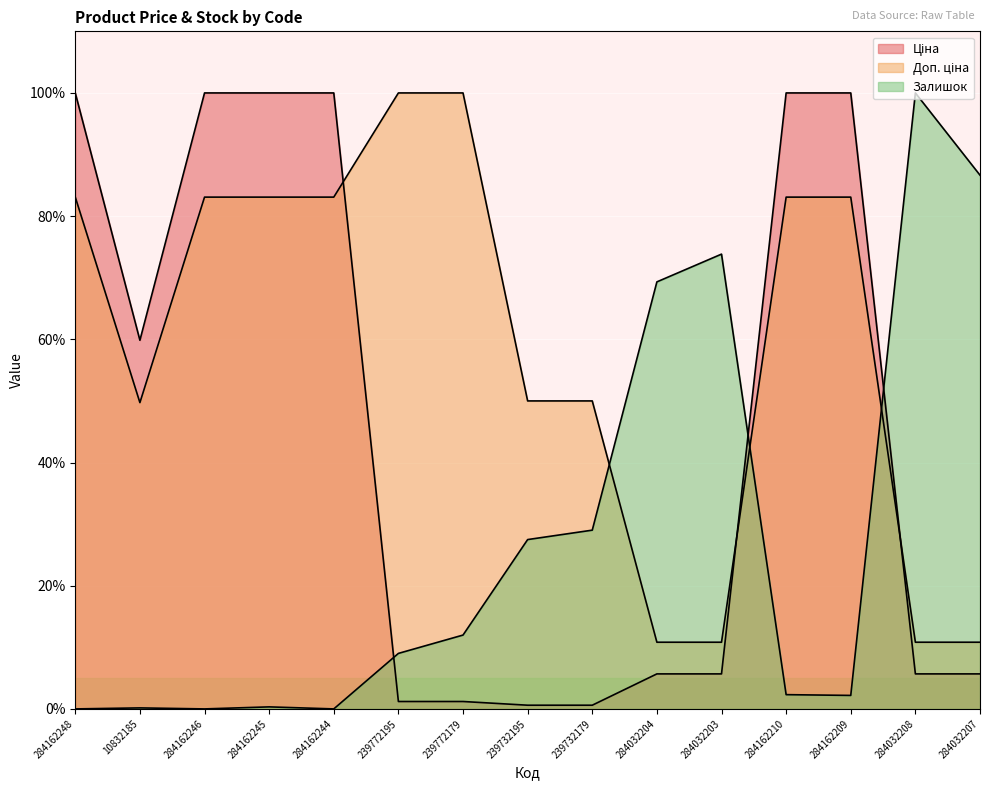

What is the difference between the maximum and second lowest values in the Ціна series?

99.4